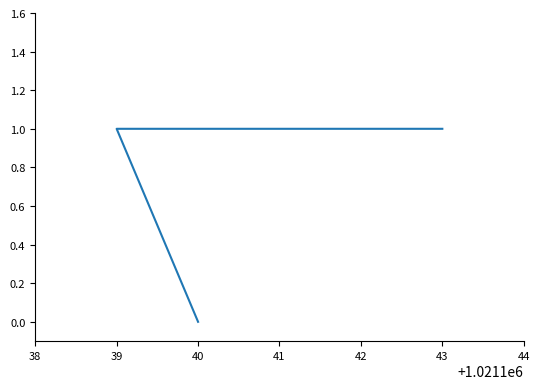

At which label is the value closest to 0?

40